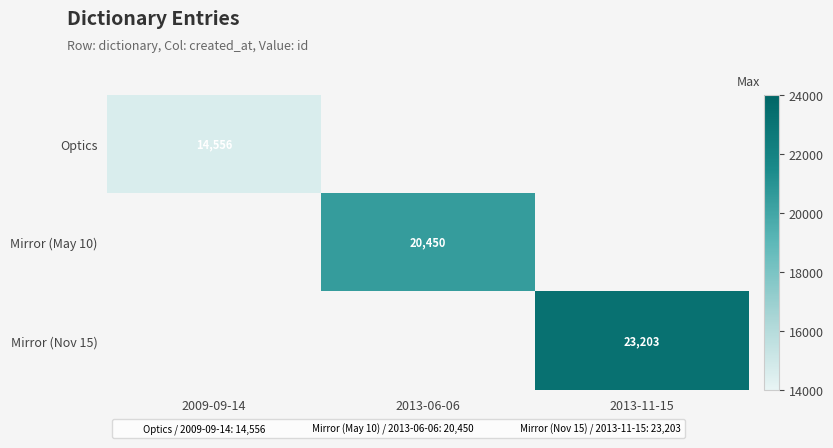

The value of Mirror (May 10) at 2013-06-06 is 20450. True or false?

True